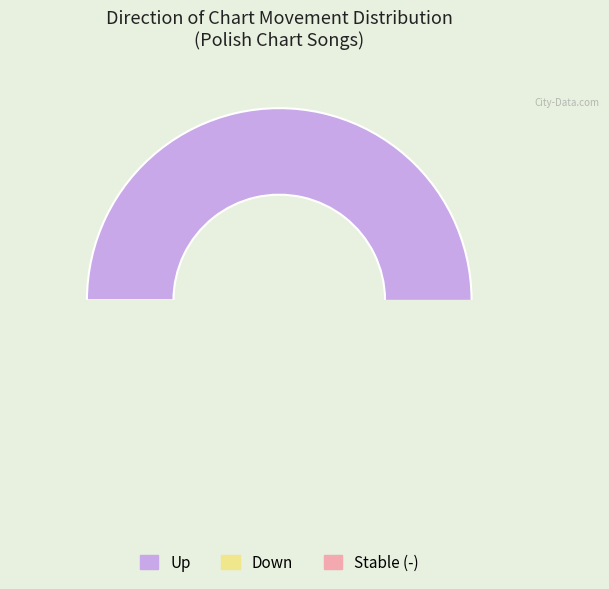

How many slices are in this pie chart?

3